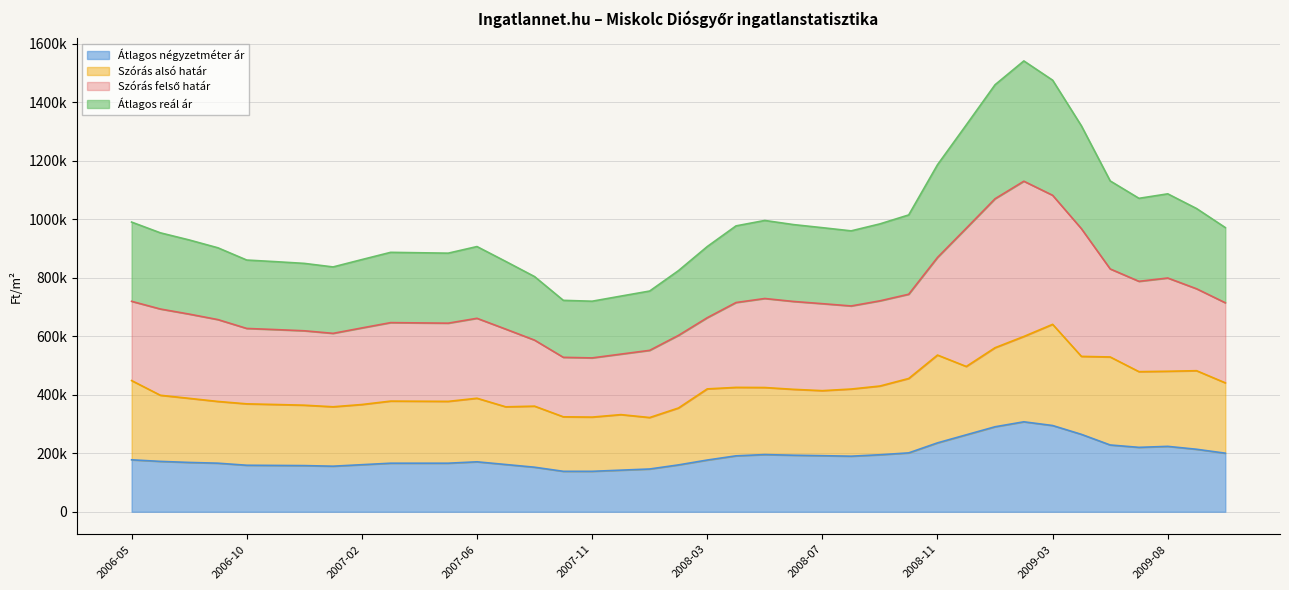

Which series has the largest range (max minus min)?

Átlagos reál ár